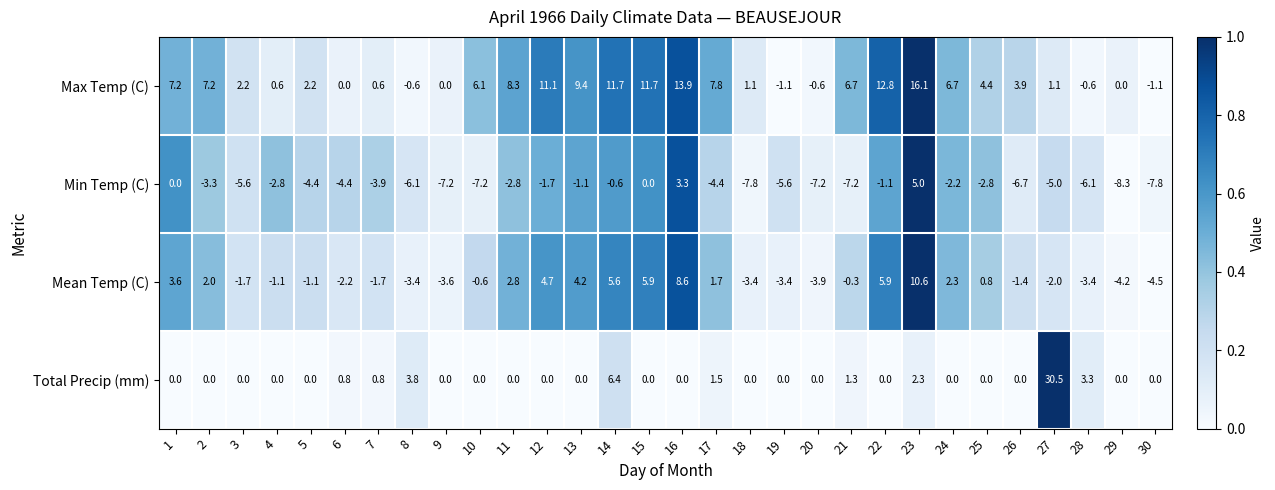

At which category is the sum across all series the highest?

23